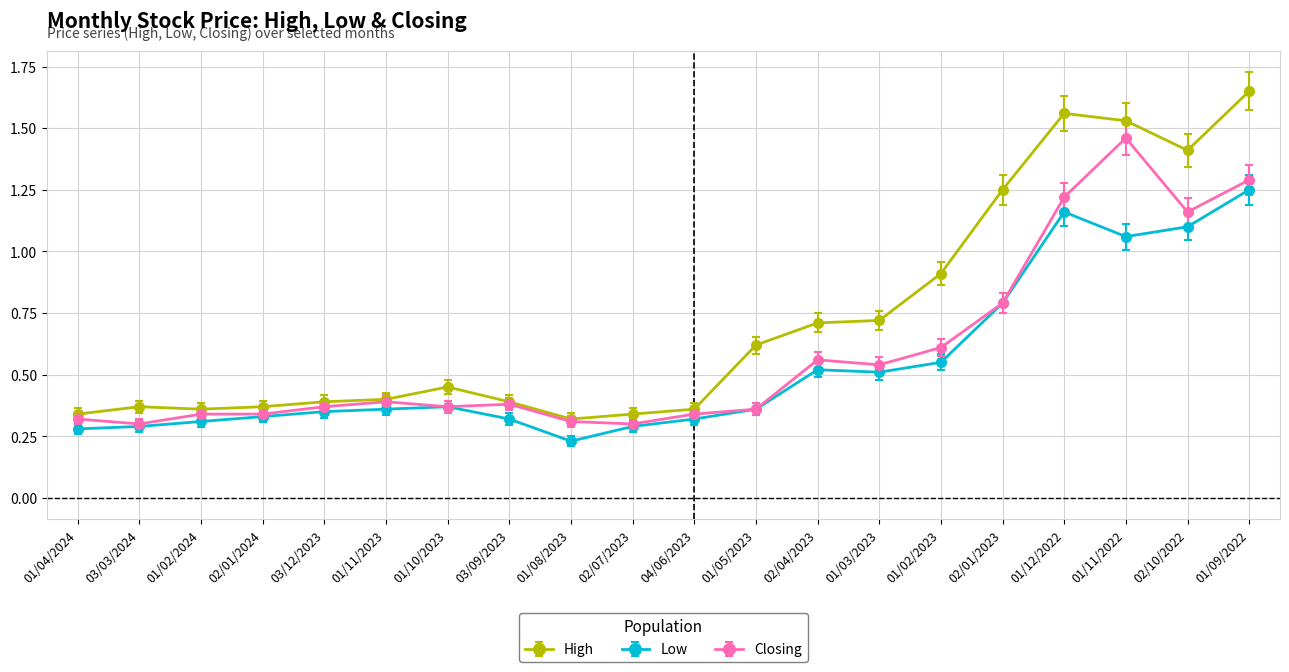

True or false: Low has more than 1 points higher than both neighbors.

True